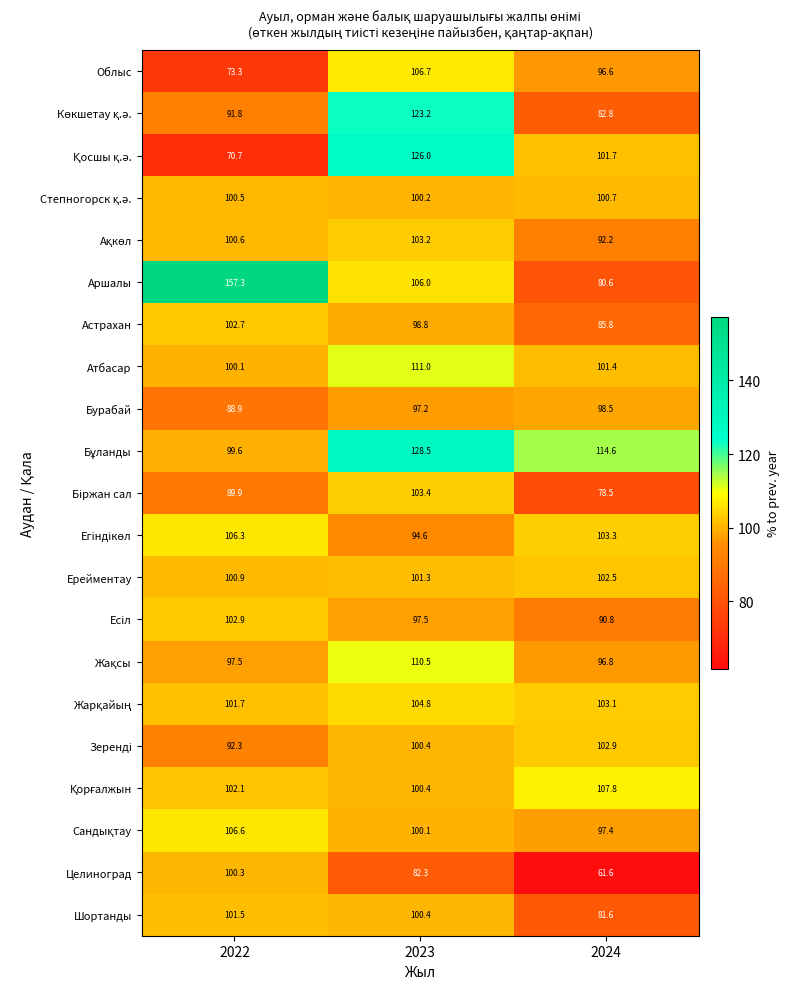

At which category does the chart reach its minimum across all series?

2024